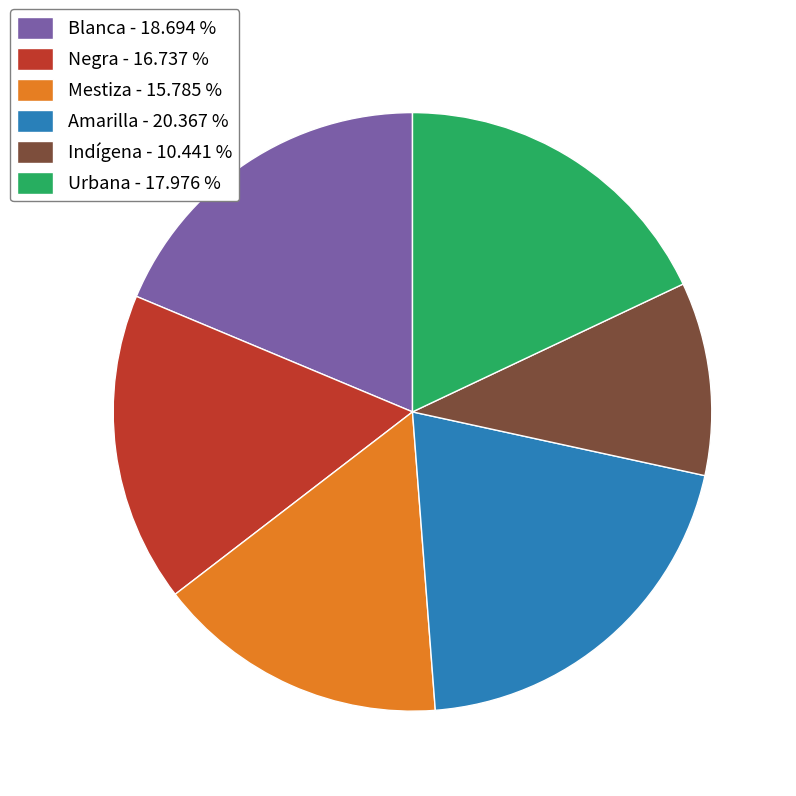

Is the sum of Negra - 16.737 % and Urbana - 17.976 % greater than half?

No